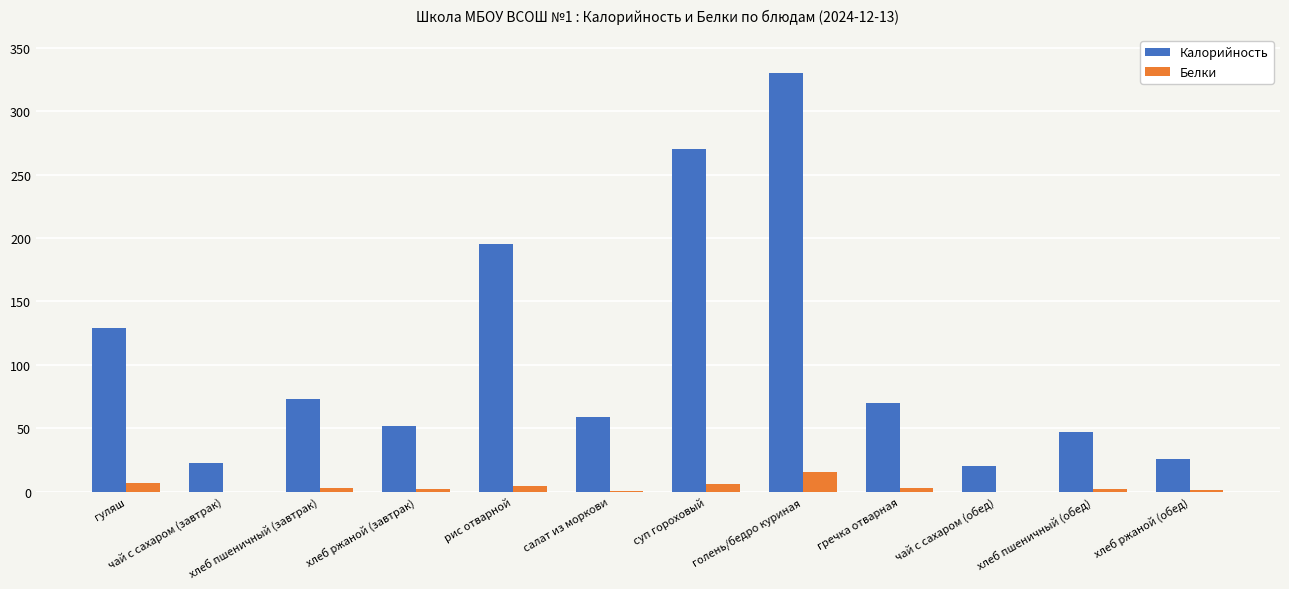

Are the bars grouped side by side (vs. stacked)?

Yes